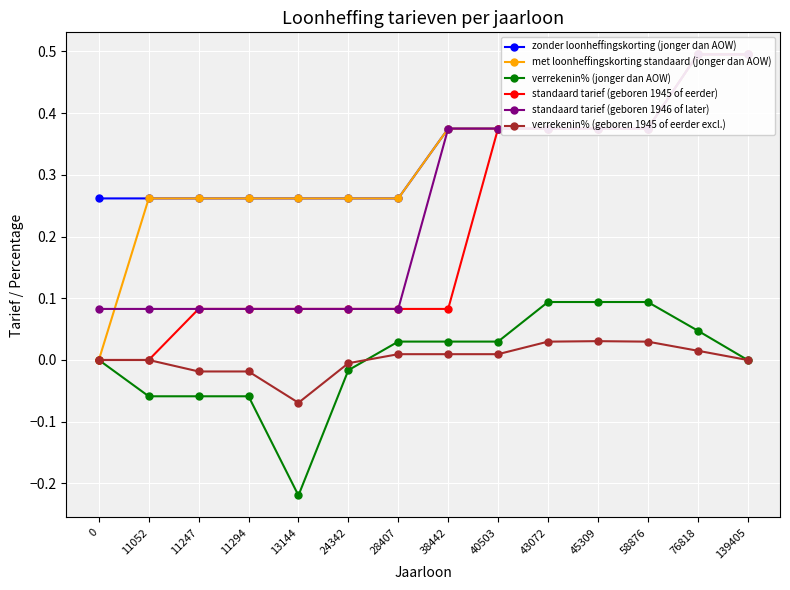

Reading left to right, extract all data points from this chart.

zonder loonheffingskorting (jonger dan AOW): 0=0.3	11052=0.3	11247=0.3	11294=0.3	13144=0.3	24342=0.3	28407=0.3	38442=0.4	40503=0.4	43072=0.4	45309=0.4	58876=0.4	76818=0.5	139405=0.5
met loonheffingskorting standaard (jonger dan AOW): 0=0.0	11052=0.3	11247=0.3	11294=0.3	13144=0.3	24342=0.3	28407=0.3	38442=0.4	40503=0.4	43072=0.4	45309=0.4	58876=0.4	76818=0.5	139405=0.5
verrekenin% (jonger dan AOW): 0=0.0	11052=-0.1	11247=-0.1	11294=-0.1	13144=-0.2	24342=-0.0	28407=0.0	38442=0.0	40503=0.0	43072=0.1	45309=0.1	58876=0.1	76818=0.0	139405=0.0
standaard tarief (geboren 1945 of eerder): 0=0.0	11052=0.0	11247=0.1	11294=0.1	13144=0.1	24342=0.1	28407=0.1	38442=0.1	40503=0.4	43072=0.4	45309=0.4	58876=0.4	76818=0.5	139405=0.5
standaard tarief (geboren 1946 of later): 0=0.1	11052=0.1	11247=0.1	11294=0.1	13144=0.1	24342=0.1	28407=0.1	38442=0.4	40503=0.4	43072=0.4	45309=0.4	58876=0.4	76818=0.5	139405=0.5
verrekenin% (geboren 1945 of eerder excl.): 0=0.0	11052=0.0	11247=-0.0	11294=-0.0	13144=-0.1	24342=-0.0	28407=0.0	38442=0.0	40503=0.0	43072=0.0	45309=0.0	58876=0.0	76818=0.0	139405=0.0